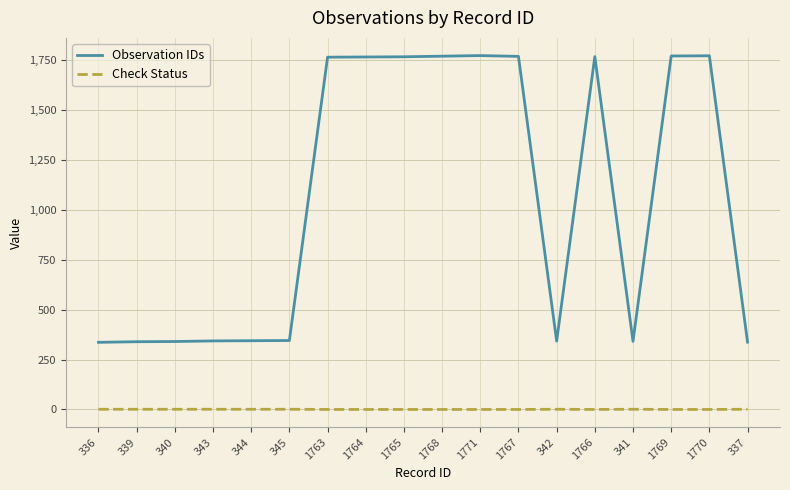

Which series has the largest range (max minus min)?

Observation IDs